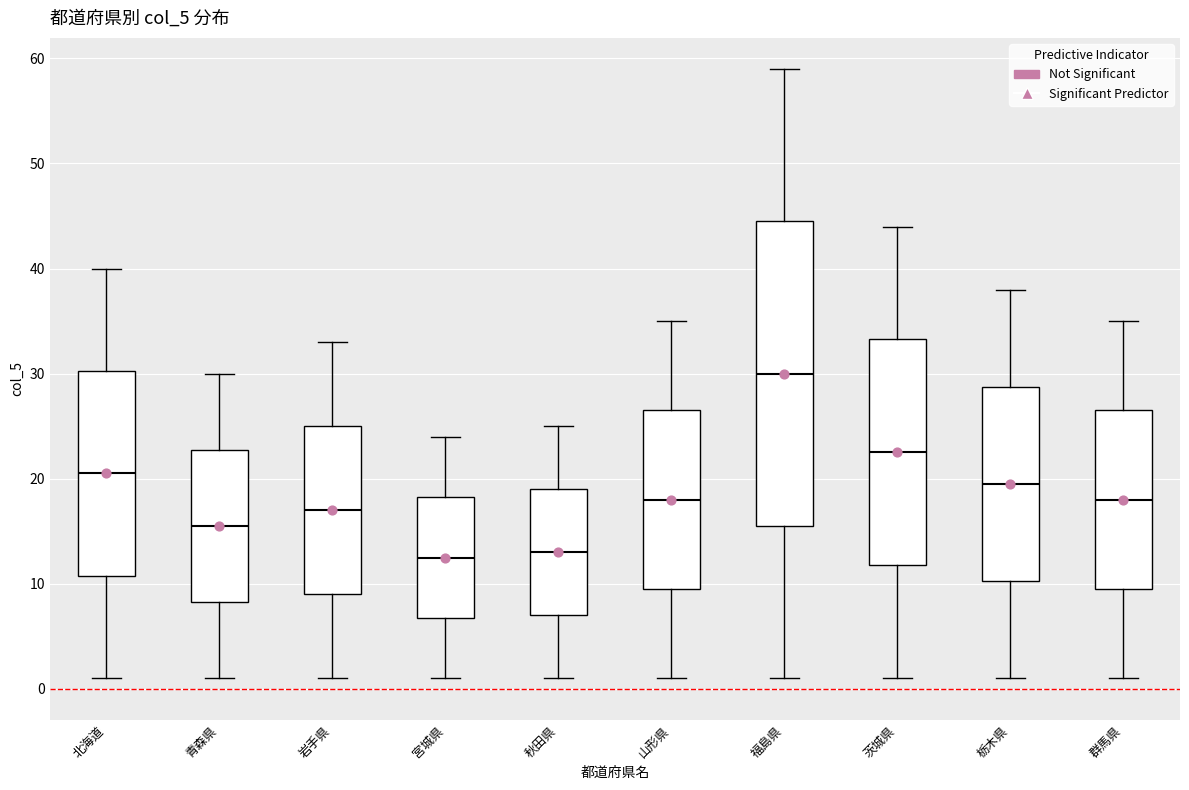

Reading left to right, read every box against the y-axis: the position of its median line, the range the box covers, and the ends of its whiskers. The values are not printed on the chart, so give them approximately, as read against the axis.

北海道: median 21, box 11 to 30, whiskers 1 to 40
青森県: median 16, box 8 to 23, whiskers 1 to 30
岩手県: median 17, box 9 to 25, whiskers 1 to 33
宮城県: median 13, box 7 to 18, whiskers 1 to 24
秋田県: median 13, box 7 to 19, whiskers 1 to 25
山形県: median 18, box 10 to 27, whiskers 1 to 35
福島県: median 30, box 16 to 45, whiskers 1 to 59
茨城県: median 23, box 12 to 33, whiskers 1 to 44
栃木県: median 20, box 10 to 29, whiskers 1 to 38
群馬県: median 18, box 10 to 27, whiskers 1 to 35